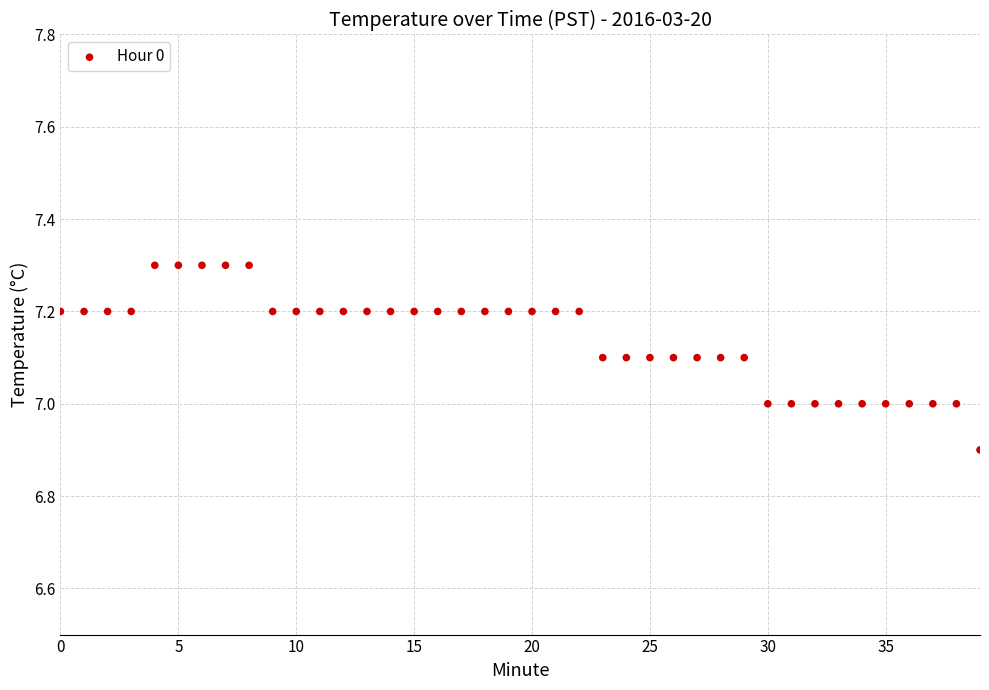

What is the range of Y values (max minus min)?

0.4